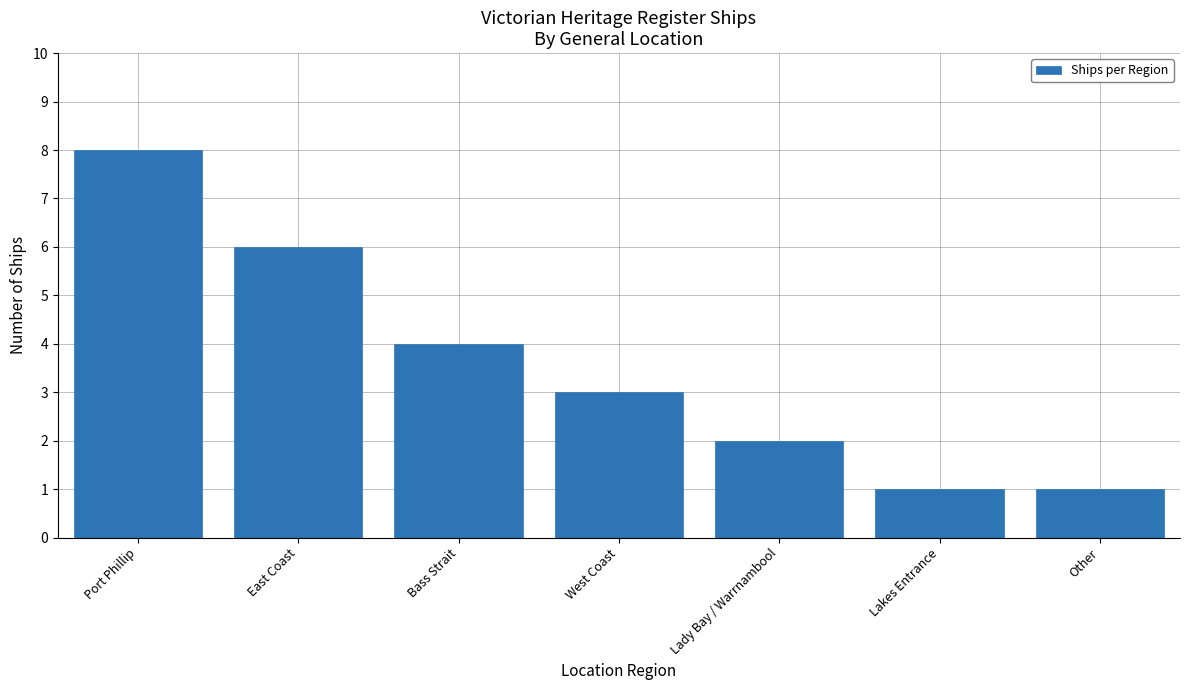

What is the difference between the values at Port Phillip and East Coast?

2